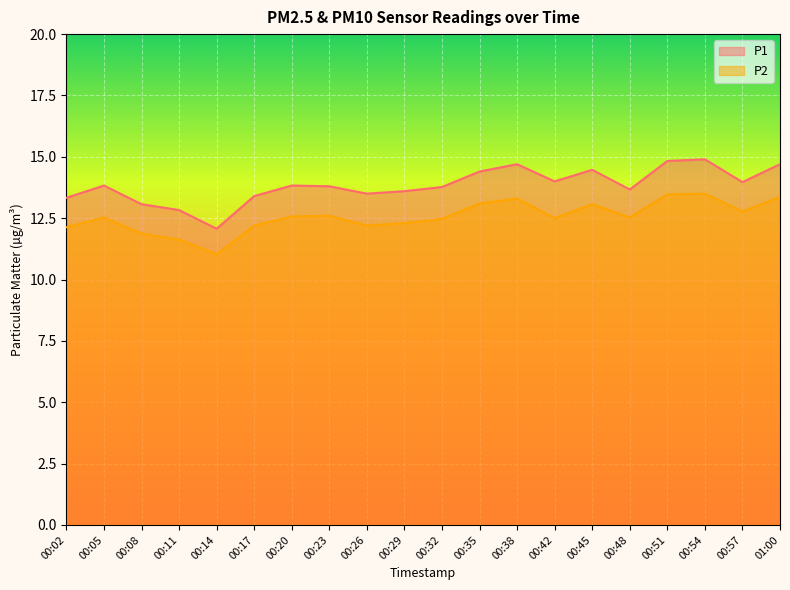

What is the value of the P2 point at the 12th from the left?

13.1